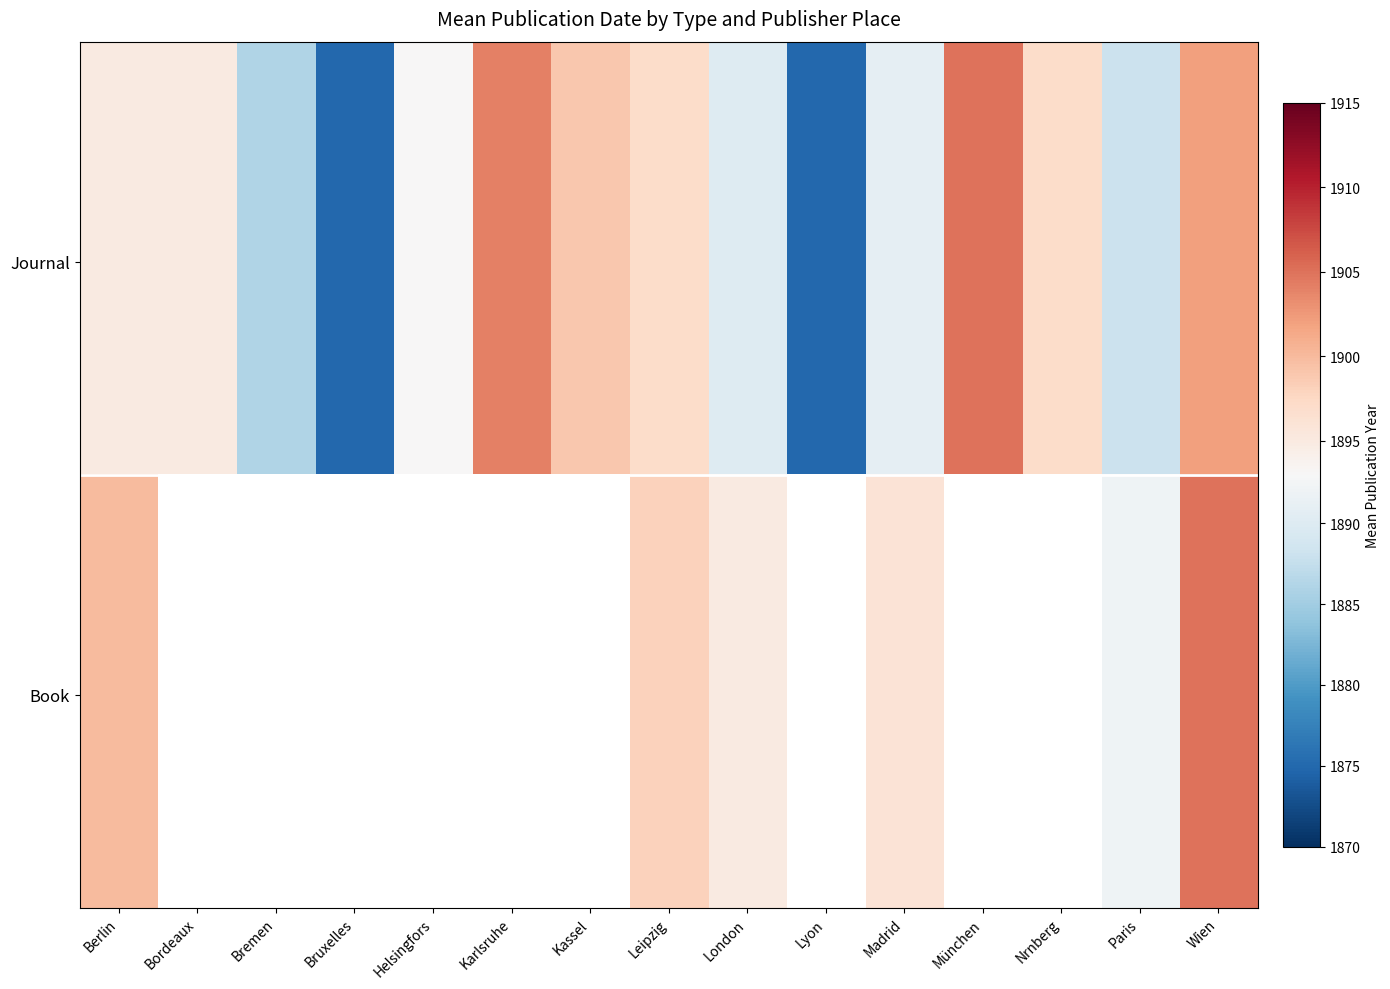

The chart shows a value of 607 at Bruxelles. True or false?

False